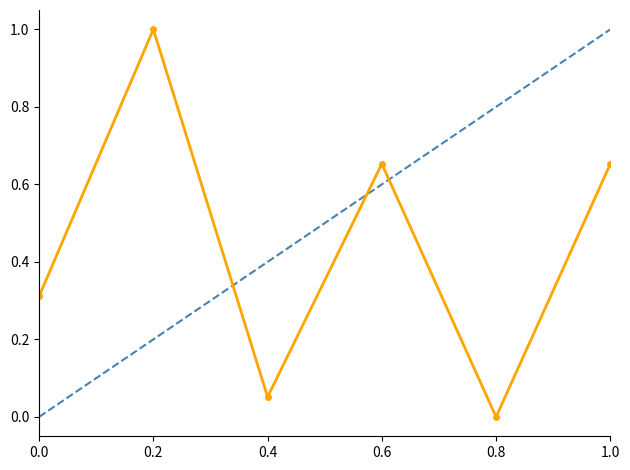

Count the number of categories in the chart.

6